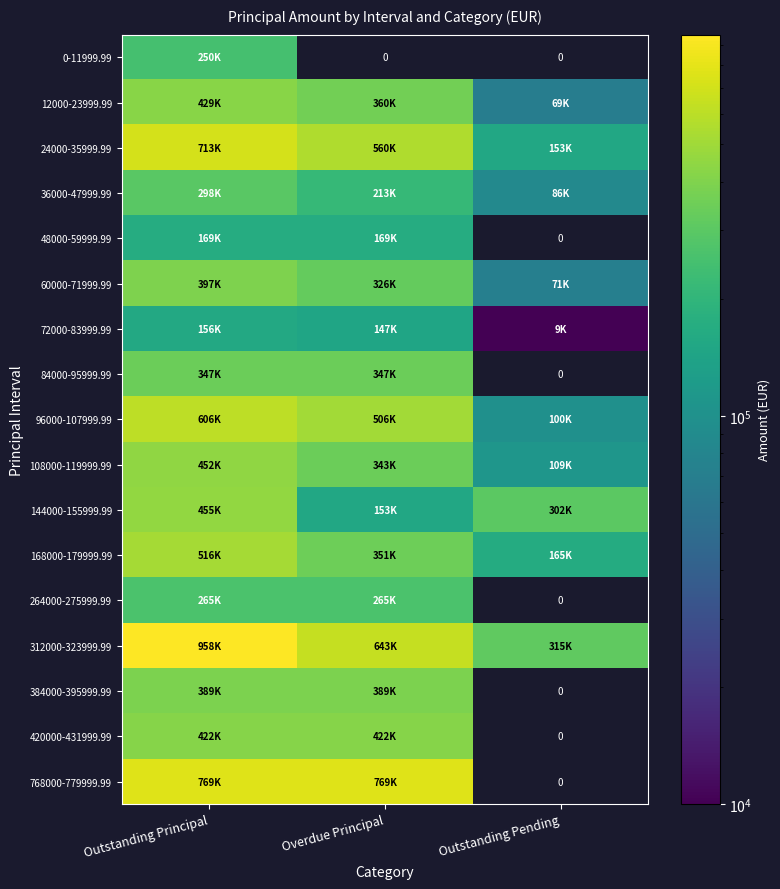

At which label is 264000-275999.99 closest to 265000?

Outstanding Principal